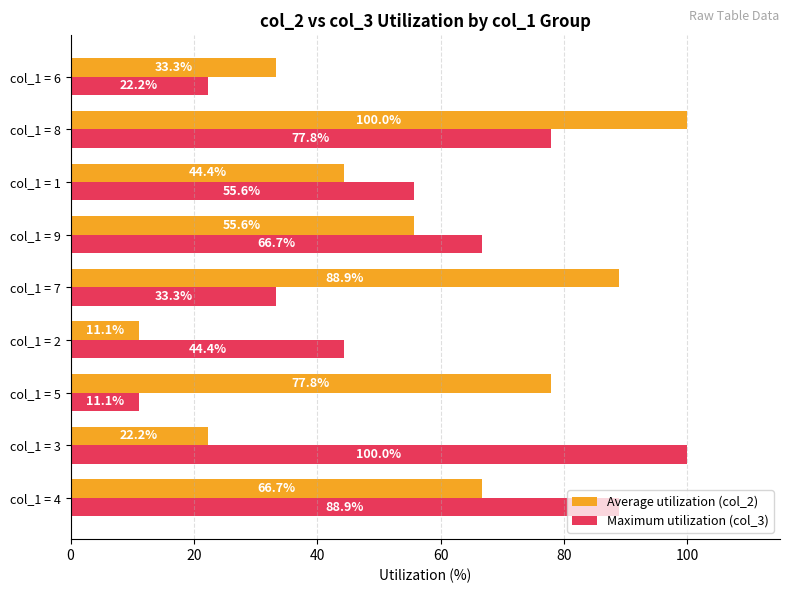

At which label is Maximum utilization (col_3) closest to 55?

col_1 = 1